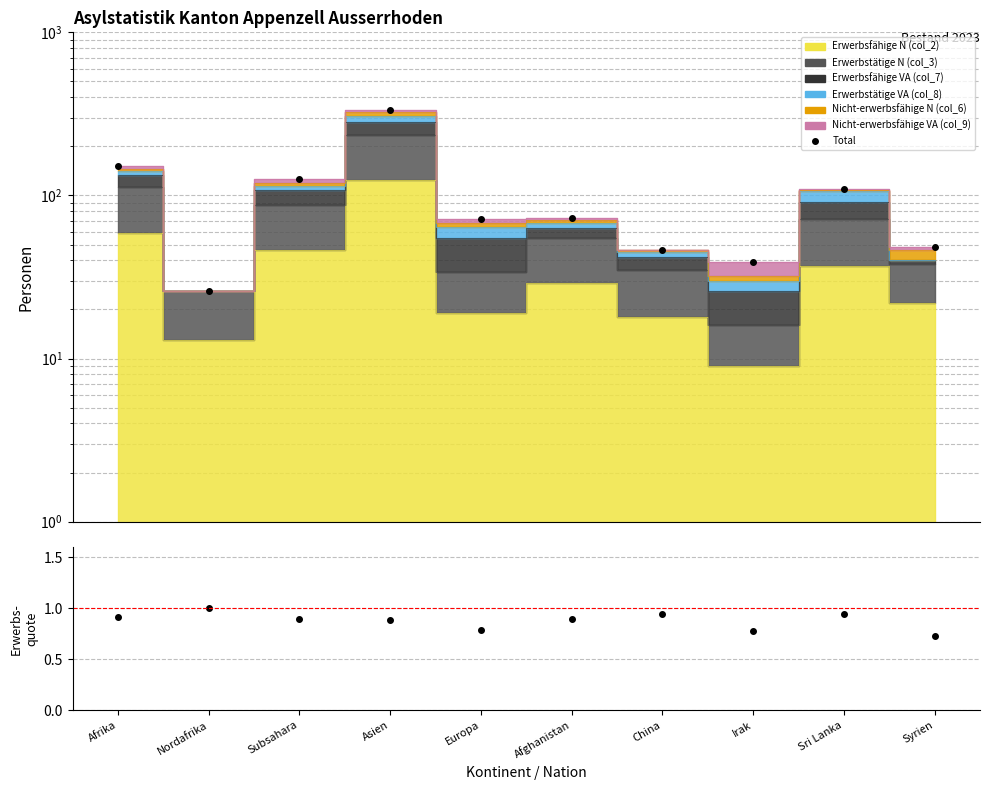

Reading right to left, transcribe all the data shown in this chart.

Total: 48.0	109.0	39.0	46.0	73.0	72.0	335.0	126.0	26.0	152.0
Erwerbsquote N: 0.7	0.9	0.8	0.9	0.9	0.8	0.9	0.9	1.0	0.9